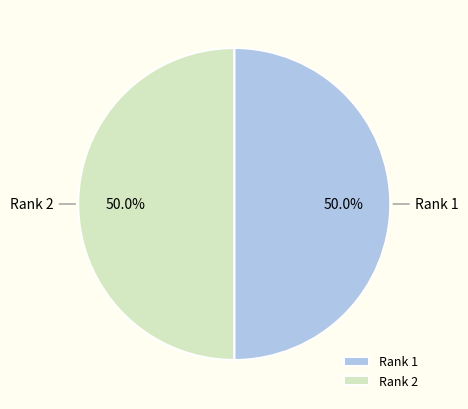

Do Rank 1 and Rank 2 together represent more than half of the pie?

Yes